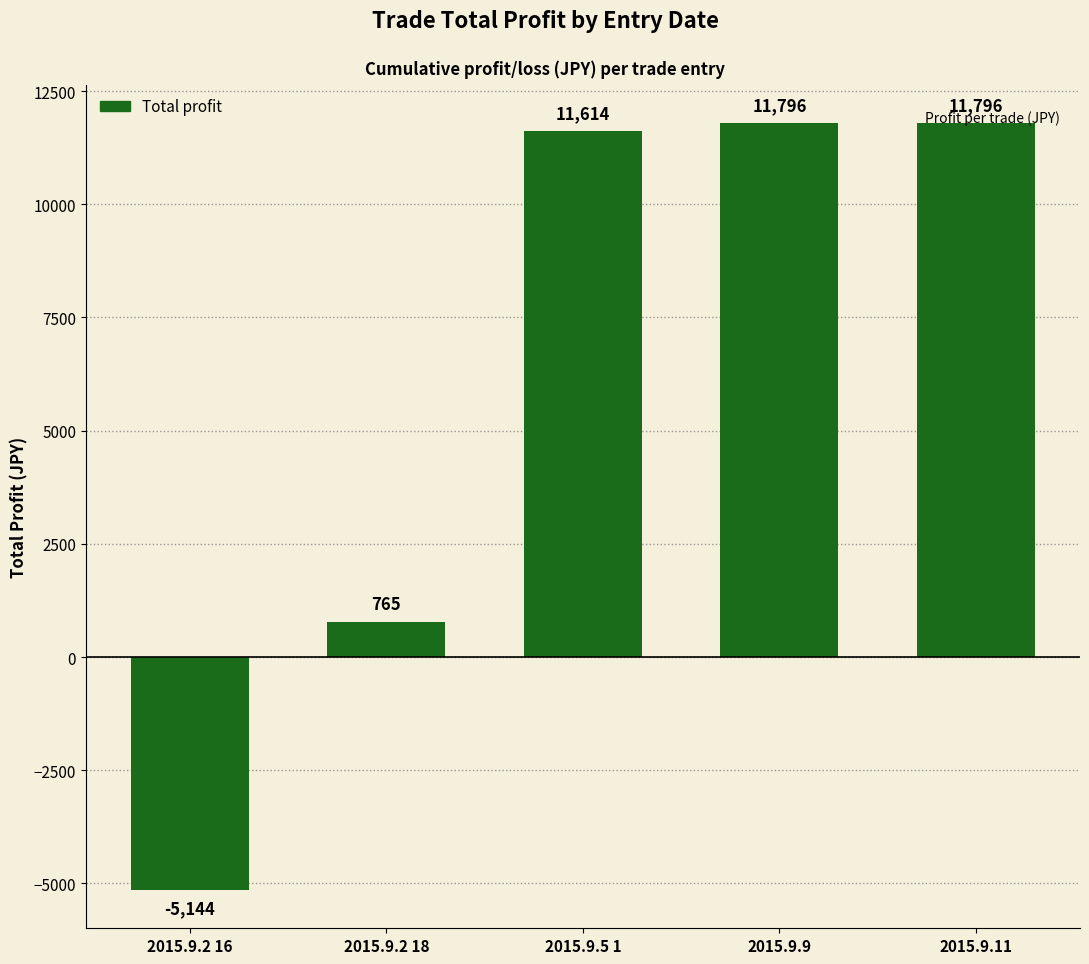

How many bars are there in total?

5